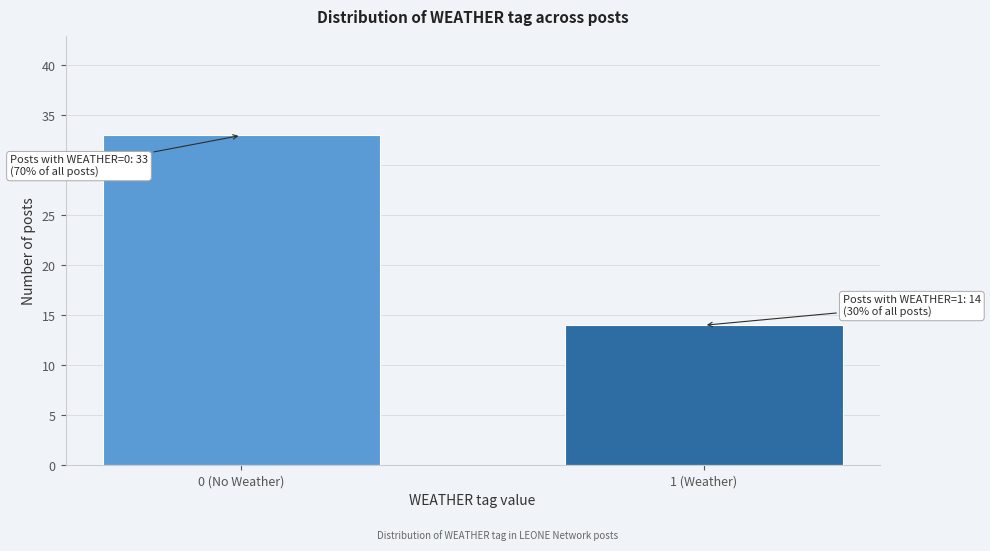

Reading left to right, what are all the values shown in this chart?

33	14